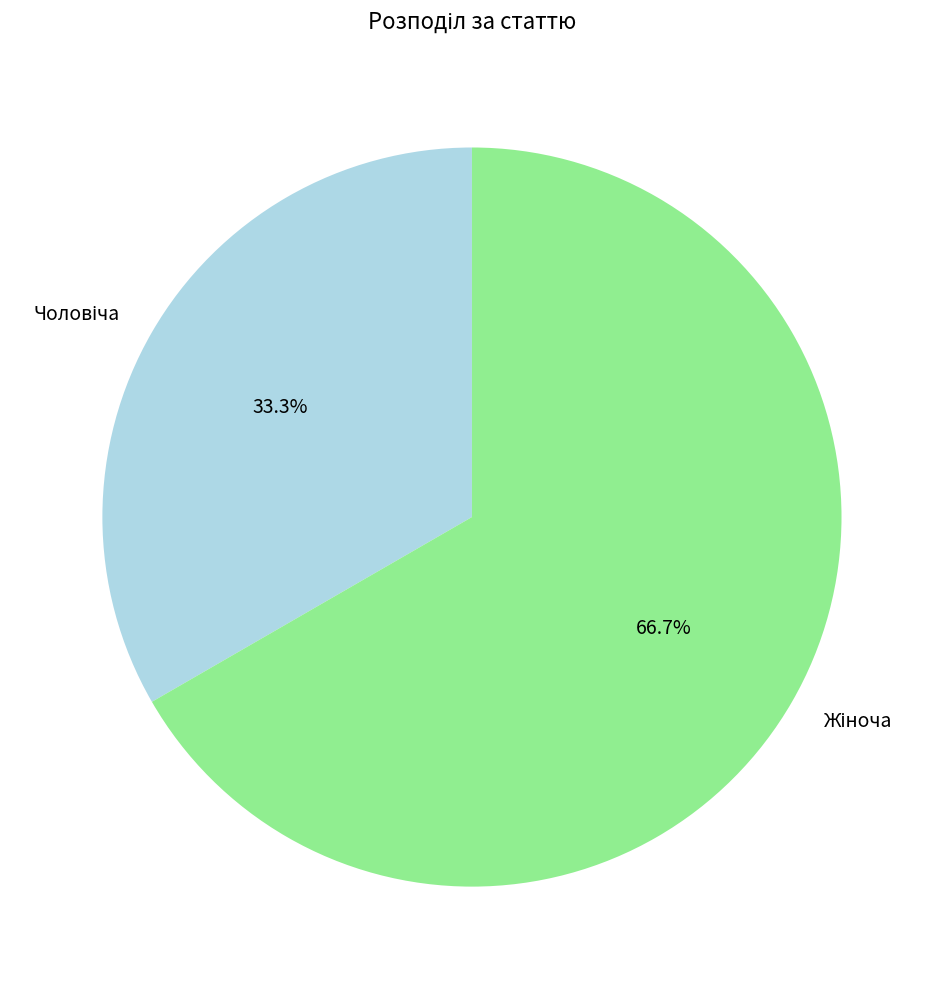

To the nearest percent, what is the difference between the largest and smallest slice percentages?

33%